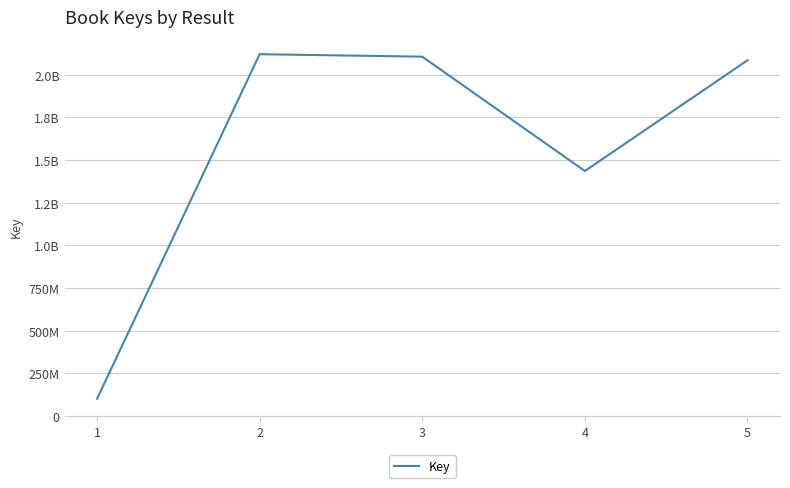

Does the chart display data point markers on the line(s)?

No